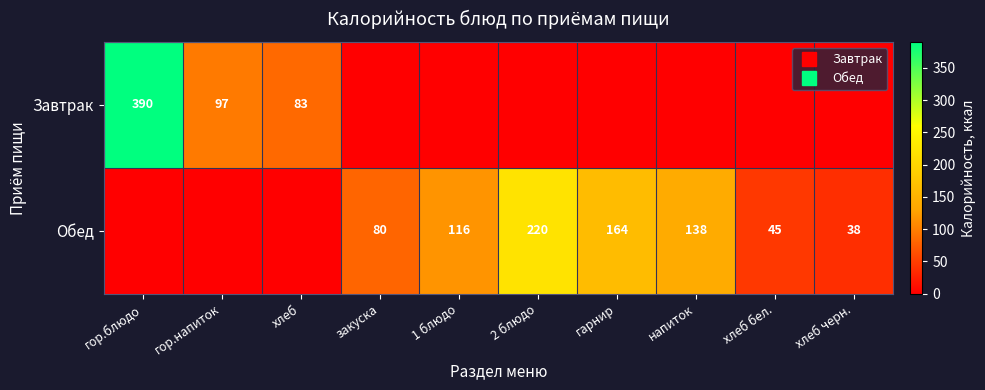

What is the difference between the highest and lowest values at гарнир?

164.0